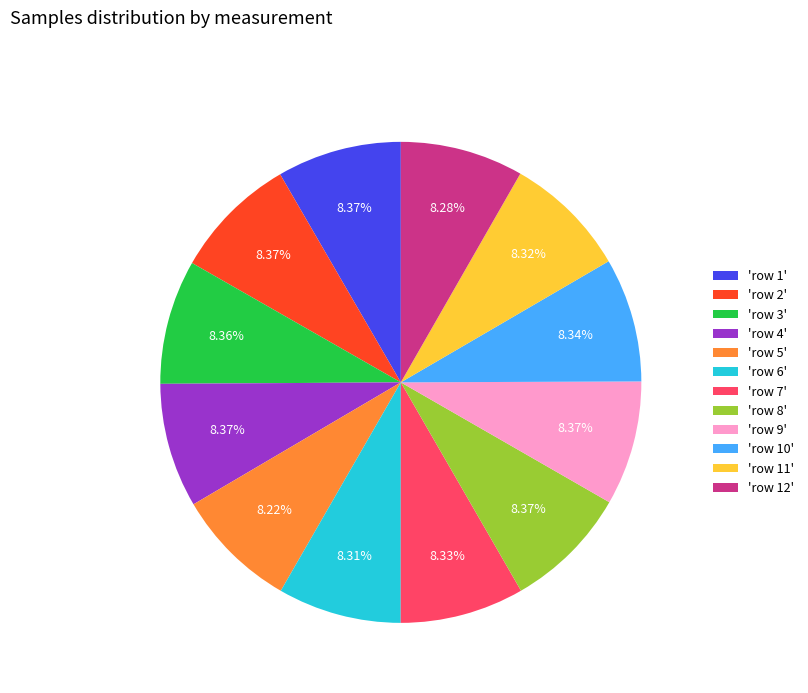

Is the sum of 'row 8' and 'row 1' greater than half?

No